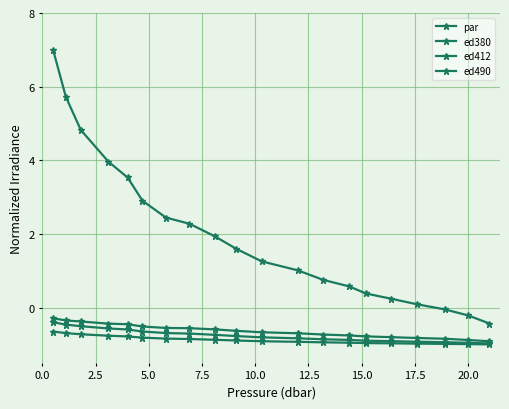

What is the greatest value displayed?

7.0